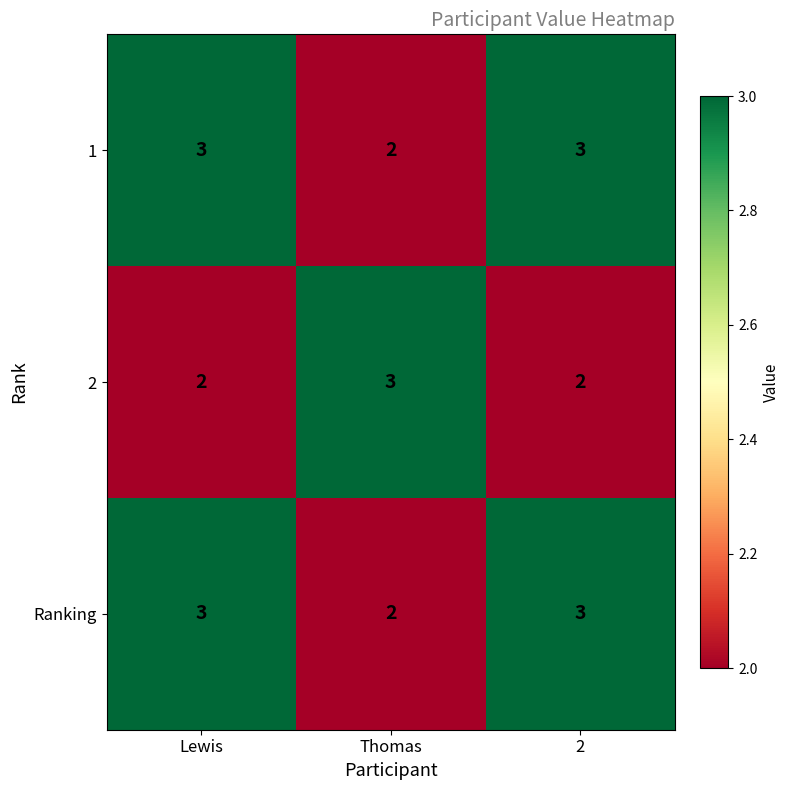

The Ranking series shows 2 at Lewis. True or false?

False